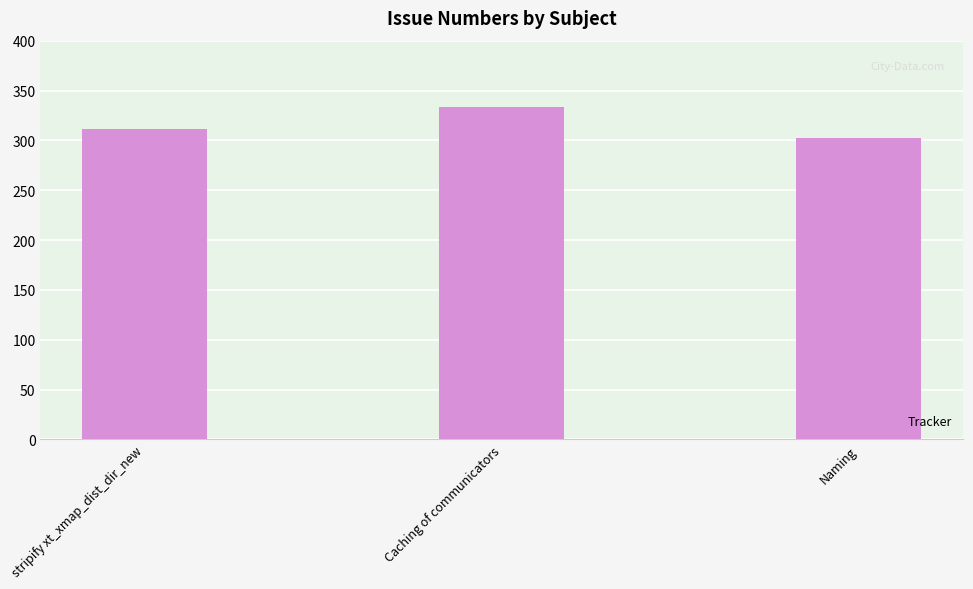

How many categories are shown in the chart?

3